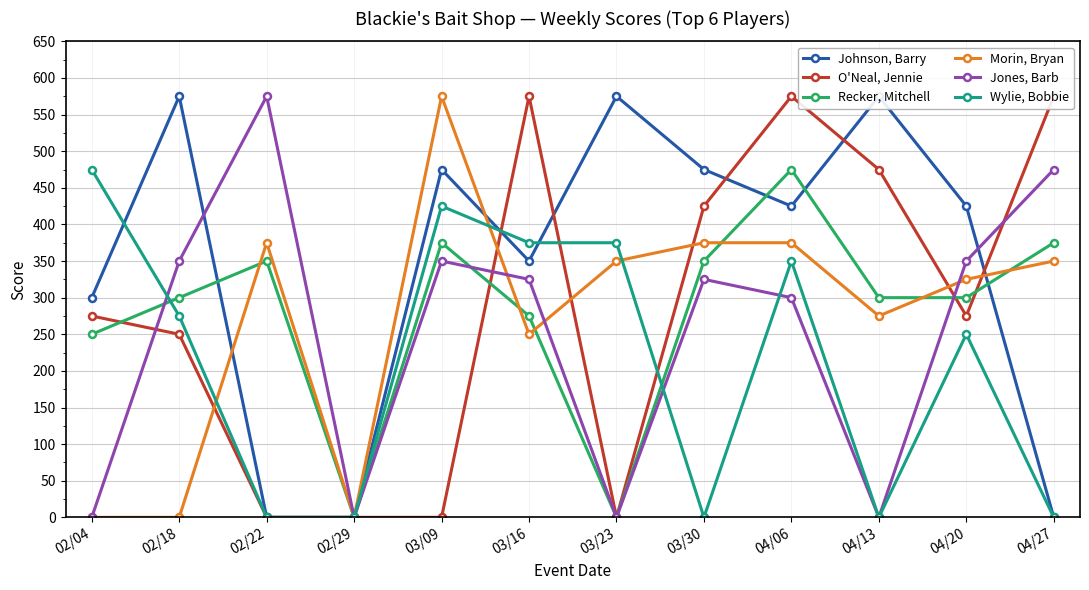

How many values in Morin, Bryan are above zero?

9